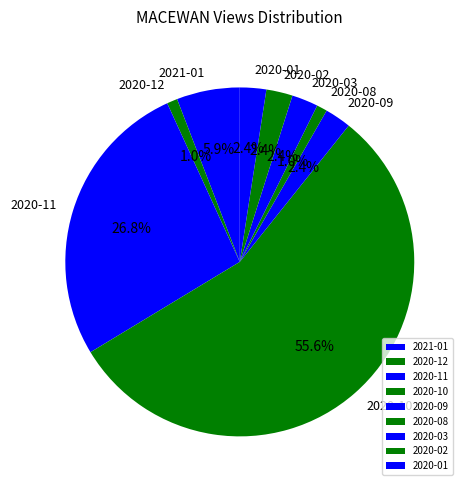

Which slice represents more than half of the pie?

2020-10